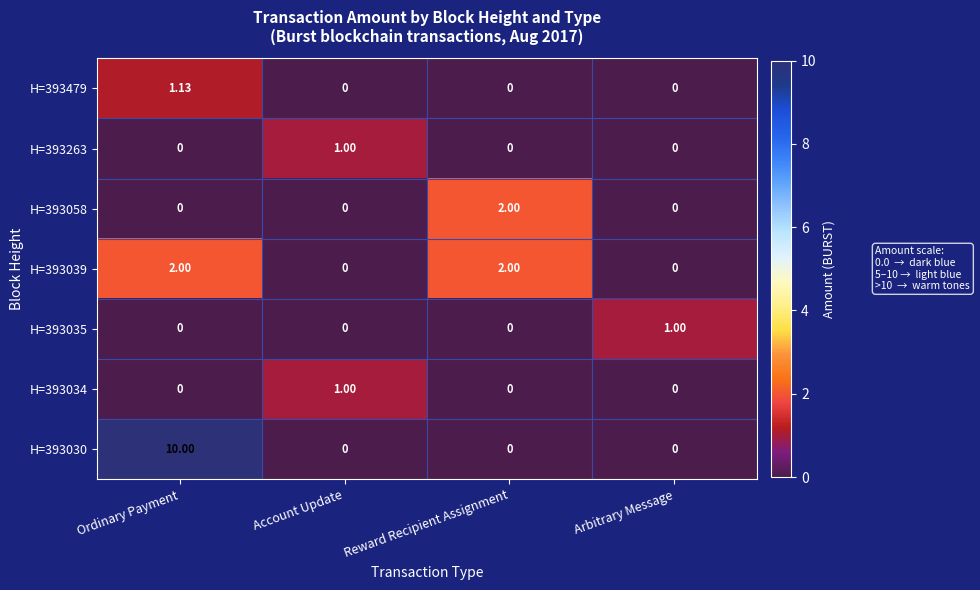

Is the value of H=393030 at Ordinary Payment greater than the value of H=393479 at Account Update?

Yes